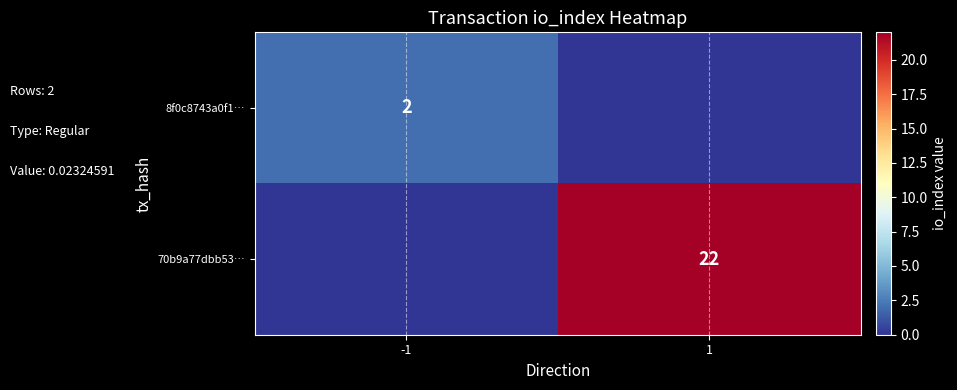

At how many categories does at least one series exceed 5?

1